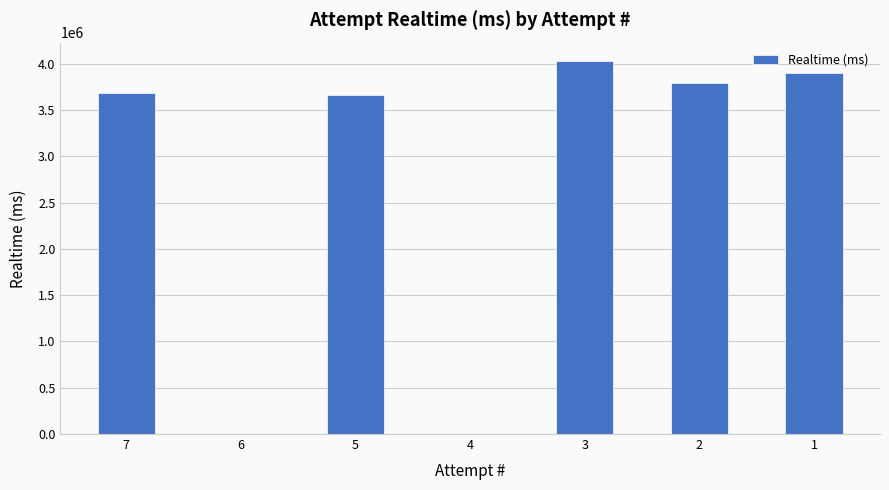

Reading right to left, transcribe all the data shown in this chart.

3902710	3792357	4025983	0	3662483	0	3686926